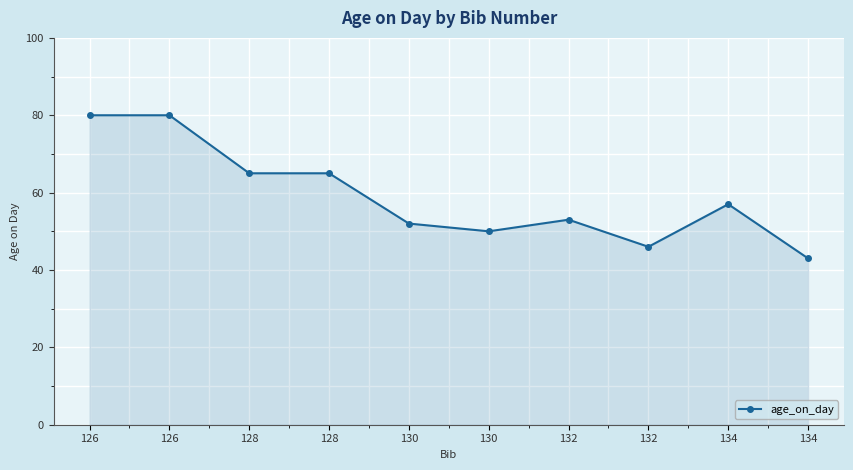

True or false: there are more than 1 points higher than both neighbors.

True